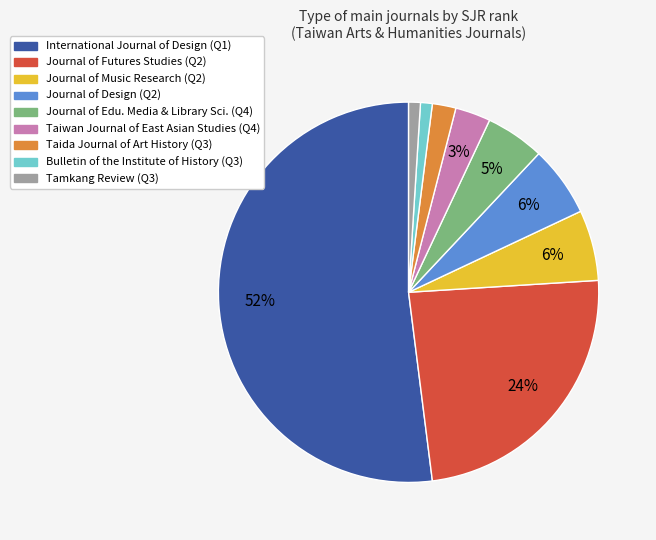

To the nearest percent, what is the average slice percentage?

11%